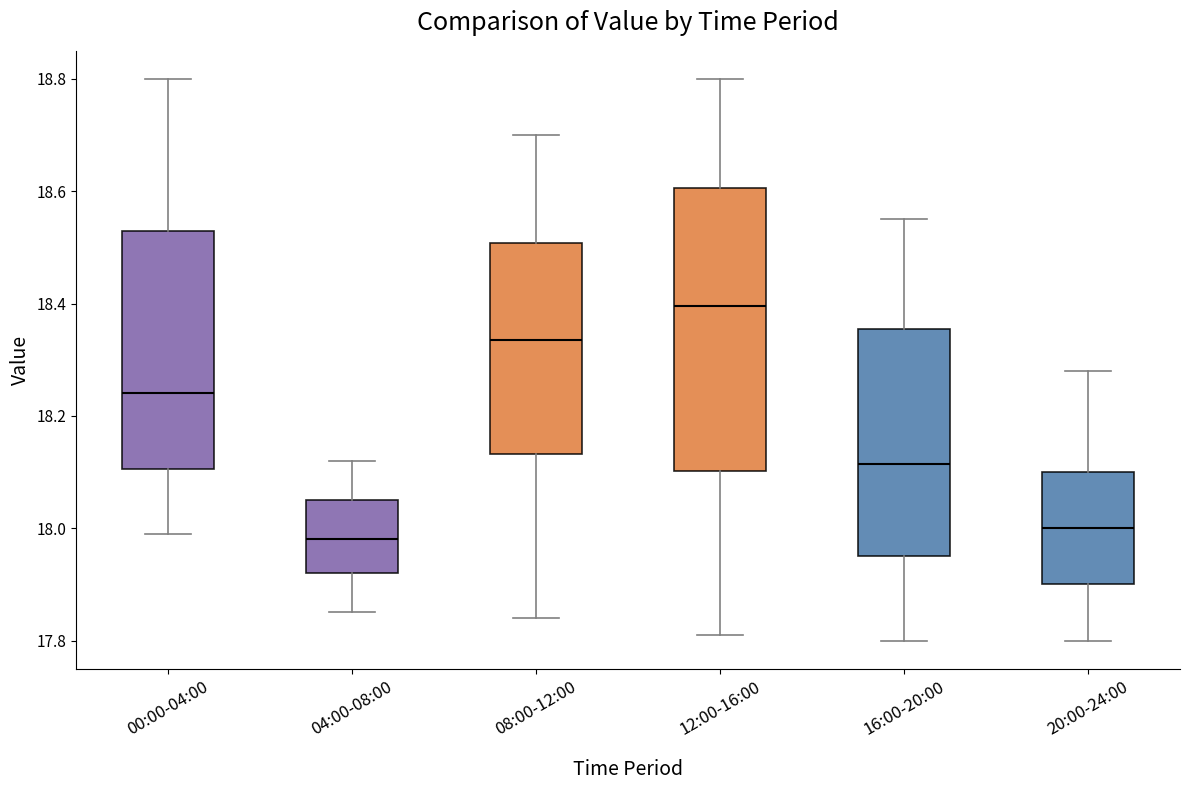

Reading left to right, read every box against the y-axis: the position of its median line, the range the box covers, and the ends of its whiskers. The values are not printed on the chart, so give them approximately, as read against the axis.

00:00-04:00: median 18.24, box 18.10 to 18.54, whiskers 18.00 to 18.80
04:00-08:00: median 17.98, box 17.92 to 18.06, whiskers 17.86 to 18.12
08:00-12:00: median 18.34, box 18.14 to 18.50, whiskers 17.84 to 18.70
12:00-16:00: median 18.40, box 18.10 to 18.60, whiskers 17.82 to 18.80
16:00-20:00: median 18.12, box 17.96 to 18.36, whiskers 17.80 to 18.56
20:00-24:00: median 18.00, box 17.90 to 18.10, whiskers 17.80 to 18.28